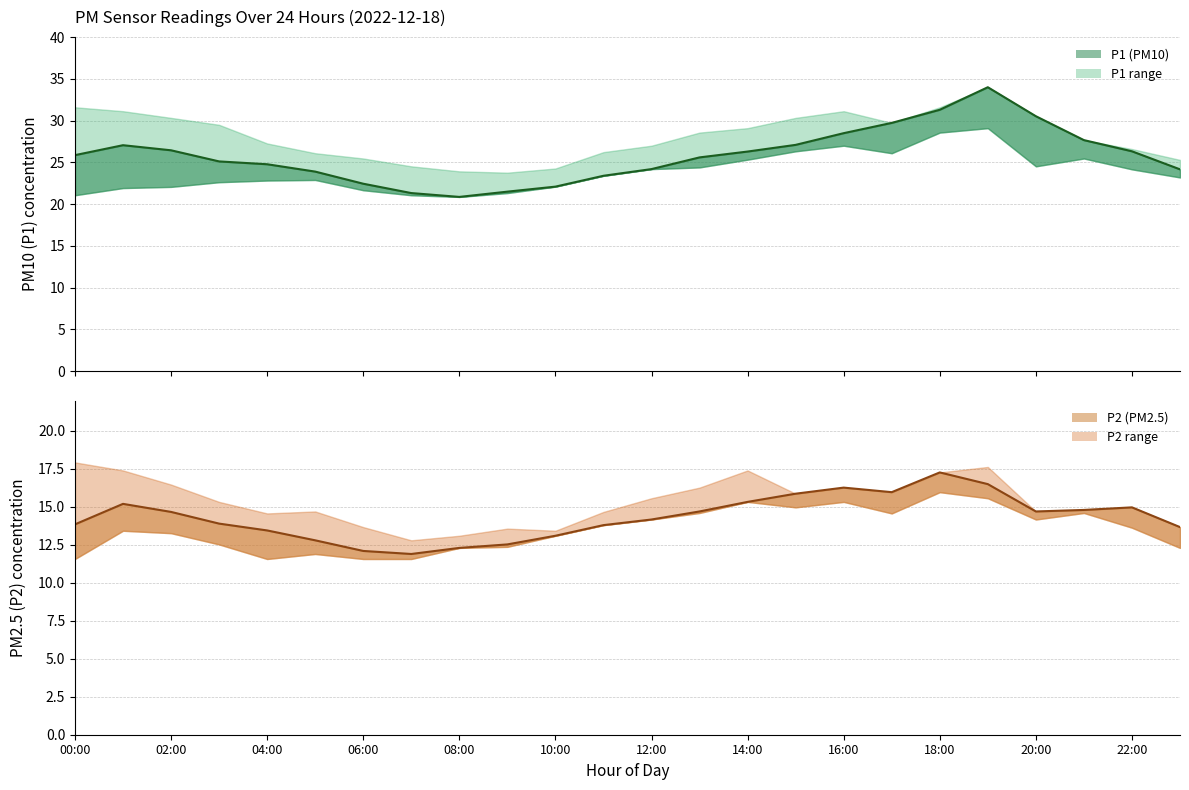

Between 14:00 and 22:00, which is larger?

22:00